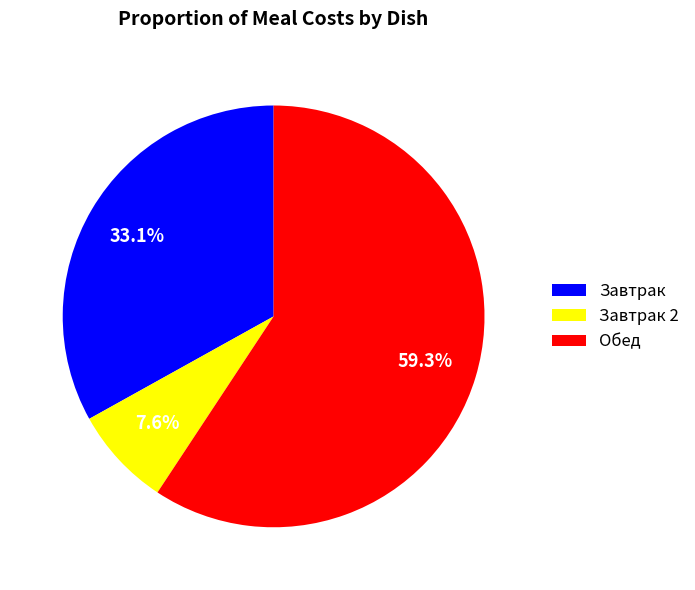

Is there a majority slice in this chart?

Yes